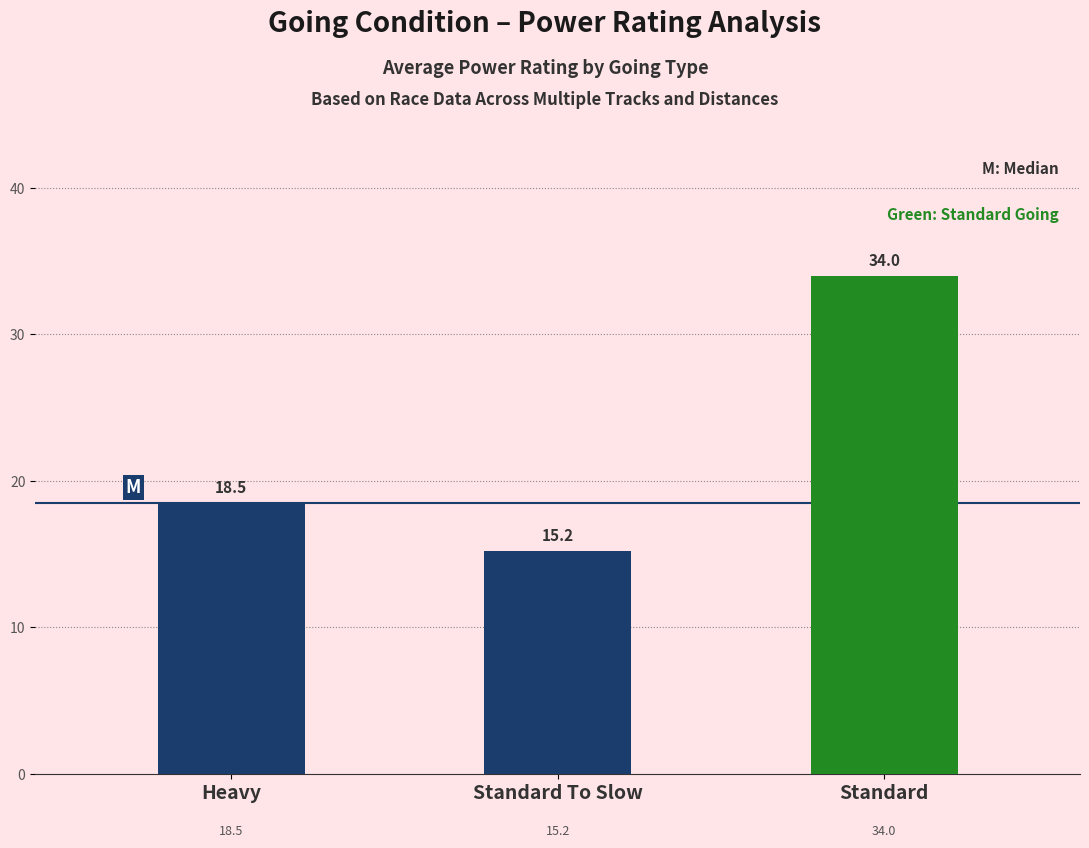

Reading left to right, what are all the values shown in this chart?

18.5	15.2	34.0